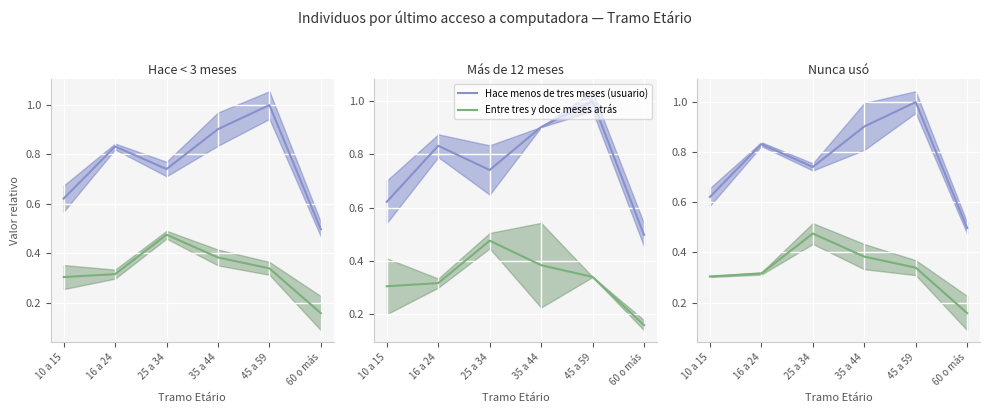

Rank the series at 35 a 44 from highest to lowest value.

Hace menos de tres meses (usuario), Entre tres y doce meses atrás